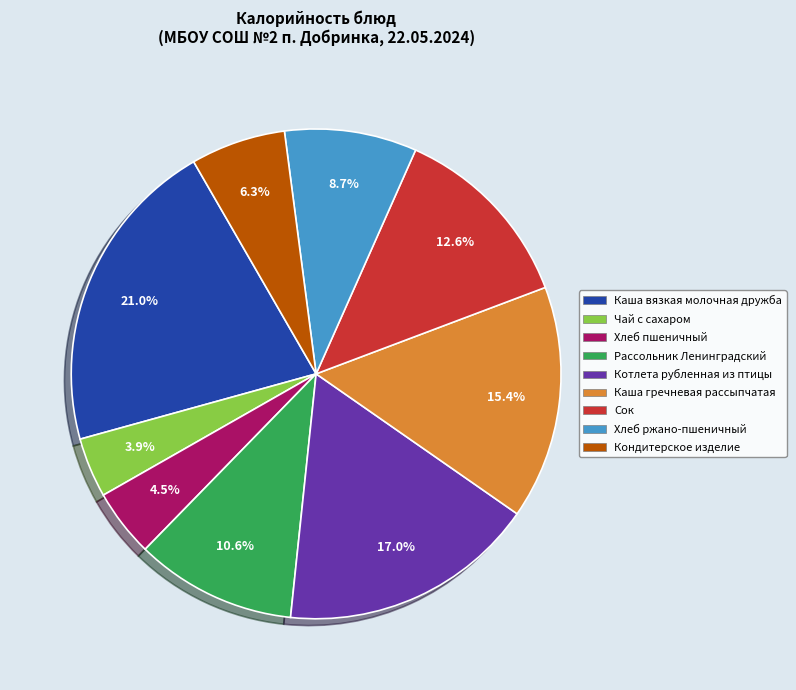

Count the number of slices in the pie.

9